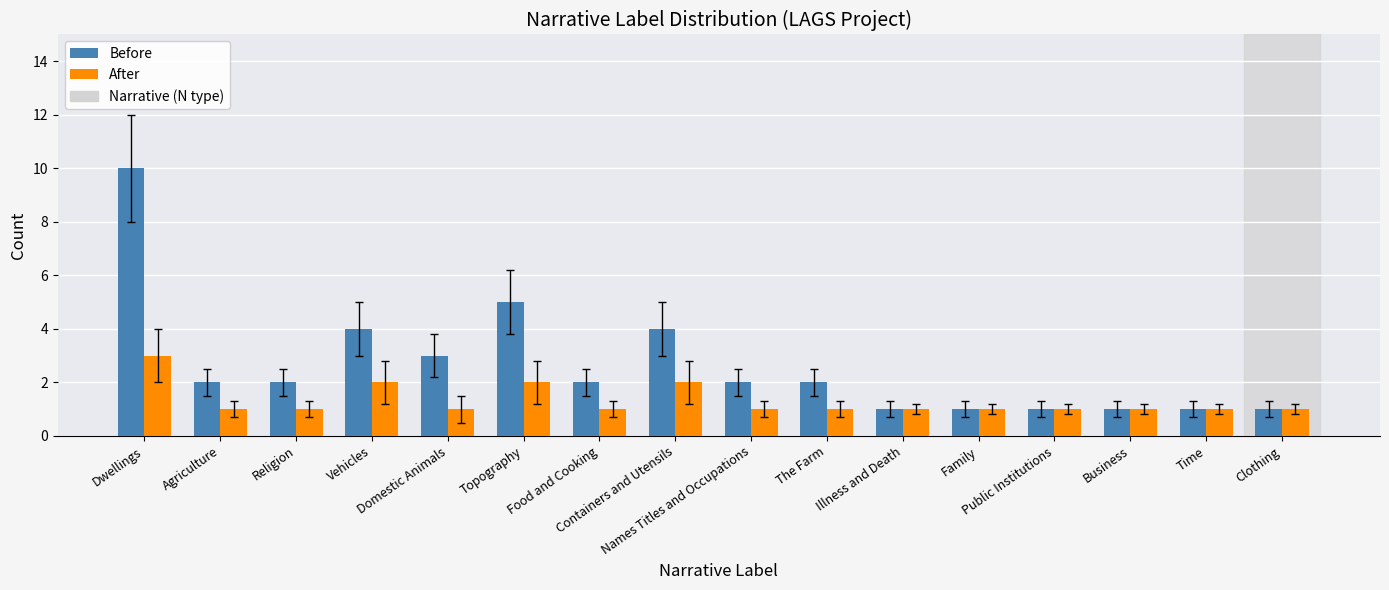

List the series in order of their overall mean, lowest first.

After, Before